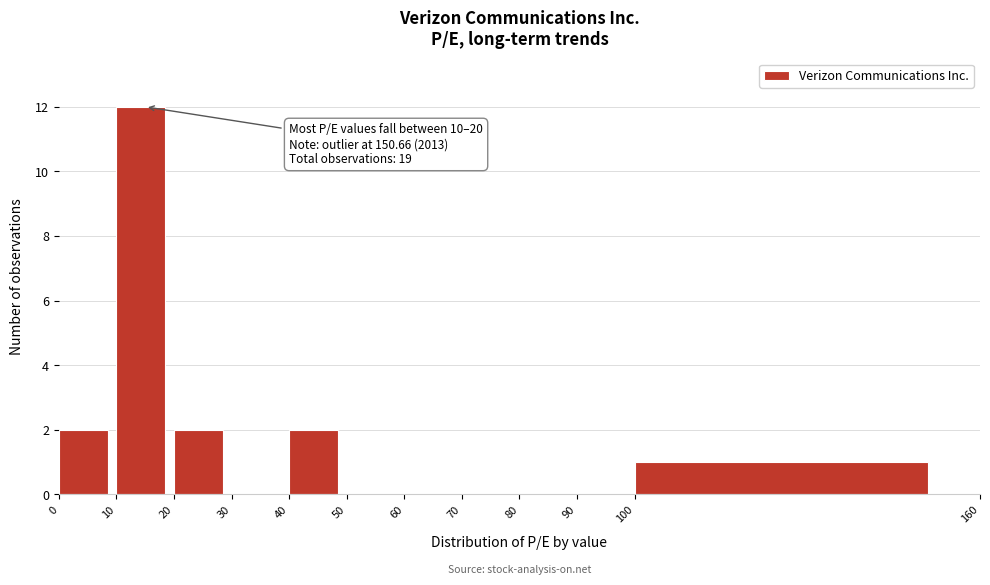

Which range on the x-axis has the tallest bar?

10 to 20